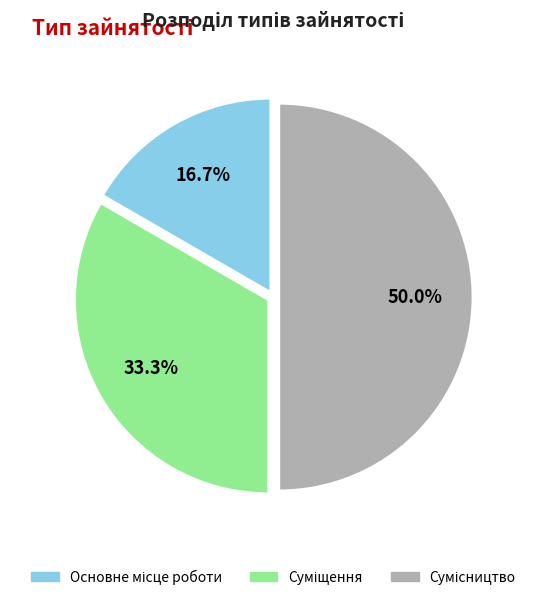

Count the number of slices in the pie.

3